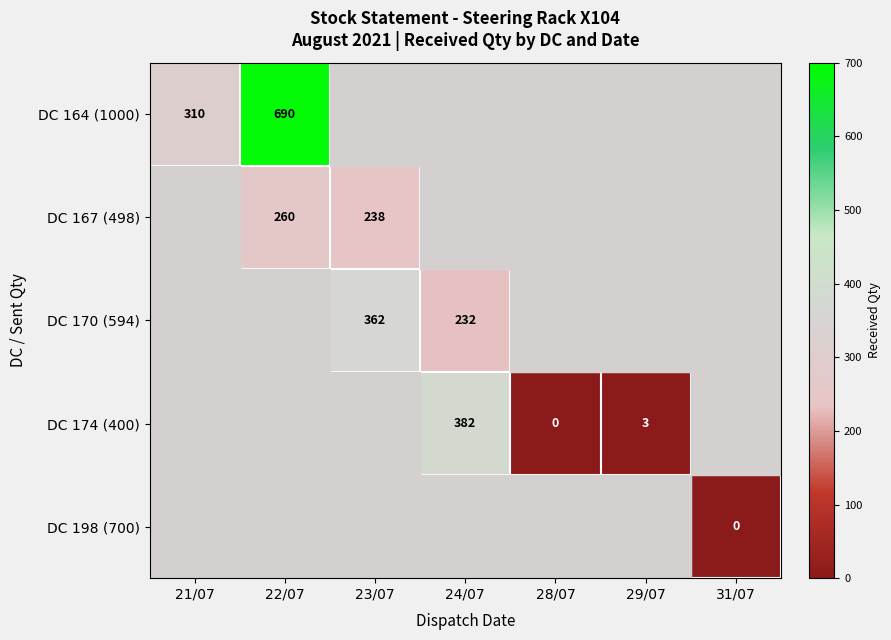

The value of DC 170 (594) at 23/07 is 362. True or false?

True